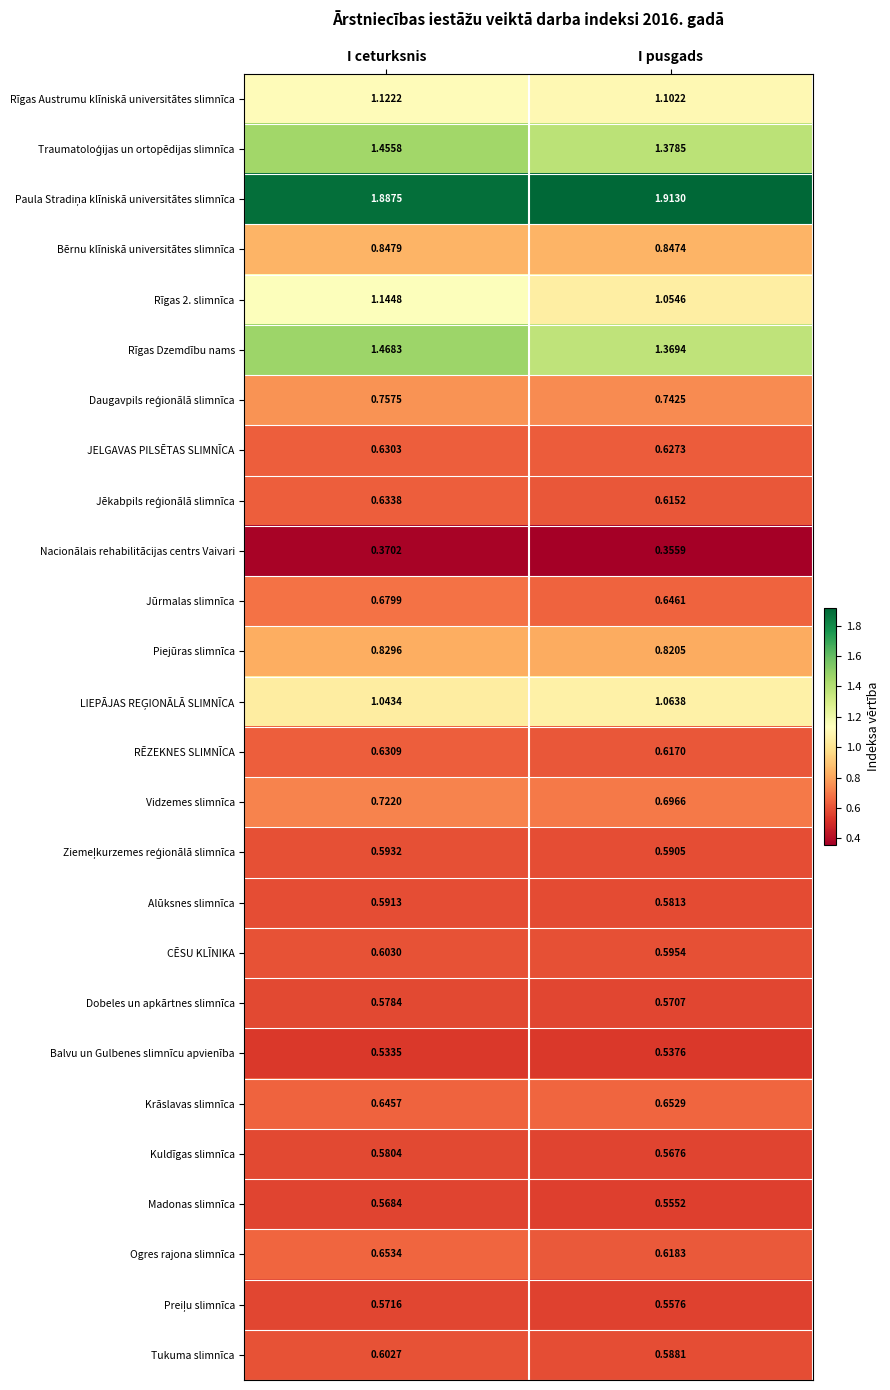

Which label corresponds to the smallest value in the chart?

I pusgads